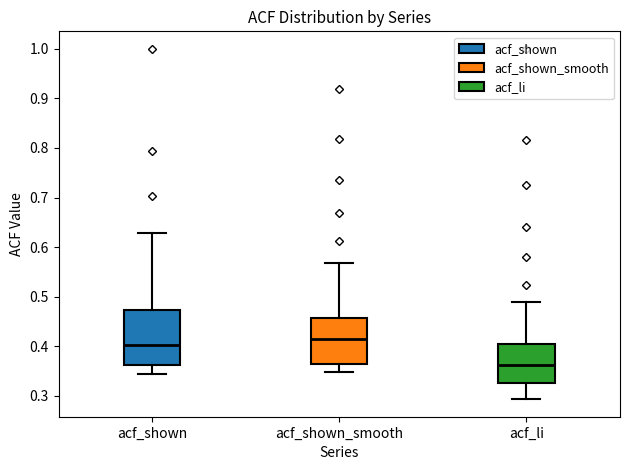

Which box is the tallest, from its lower edge to its upper edge?

acf_shown